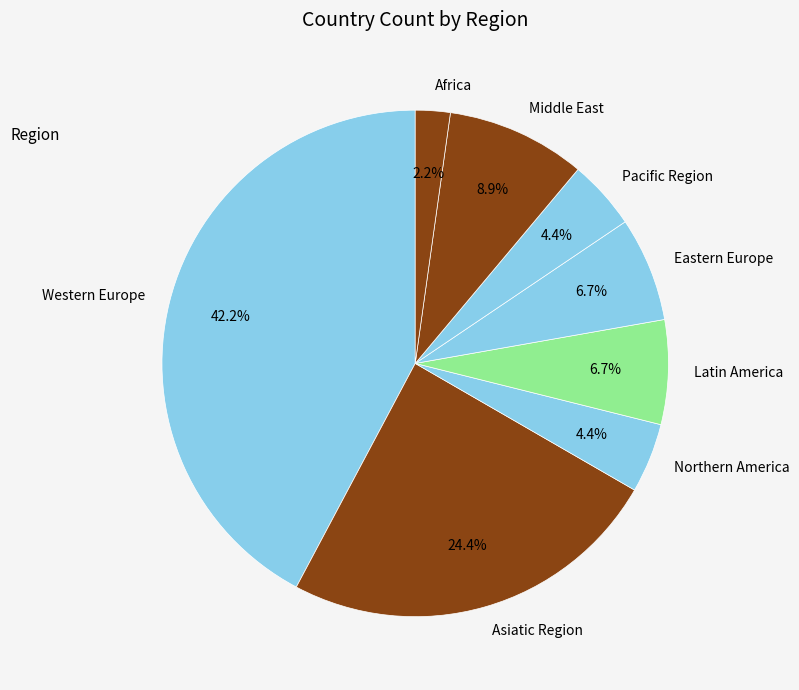

What portion of the pie excludes Northern America?

95.6%